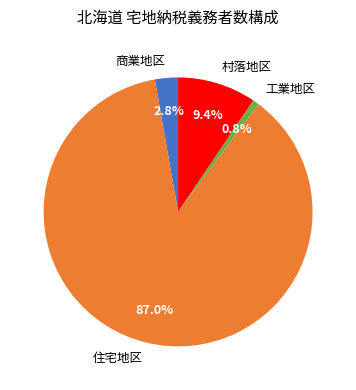

Rank the categories by value from lowest to highest.

工業地区, 商業地区, 村落地区, 住宅地区